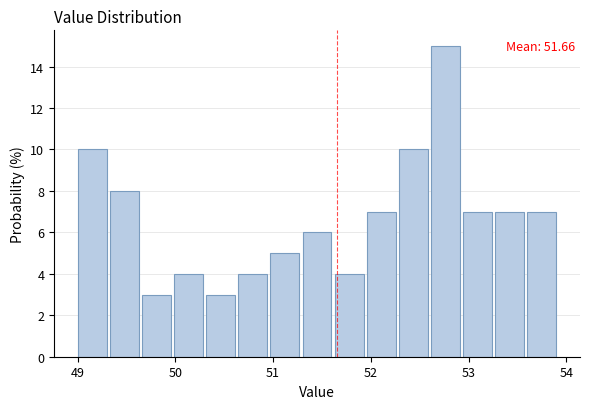

Read against the x-axis, roughly where is the centre of the tallest bar?

52.8